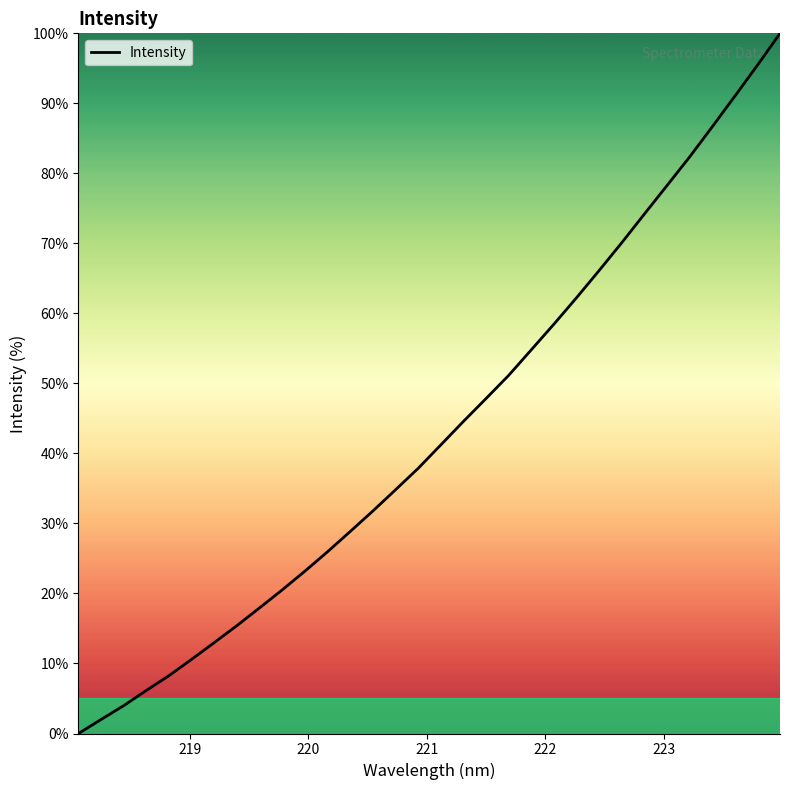

What is the difference between the maximum and minimum values?

100.0